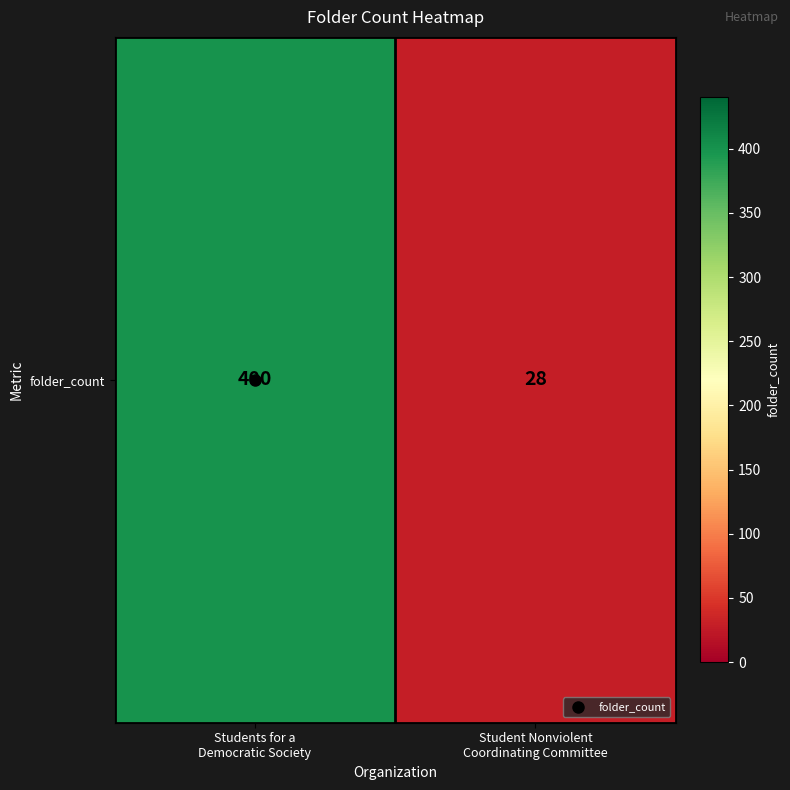

What is the minimum value shown in the chart?

28